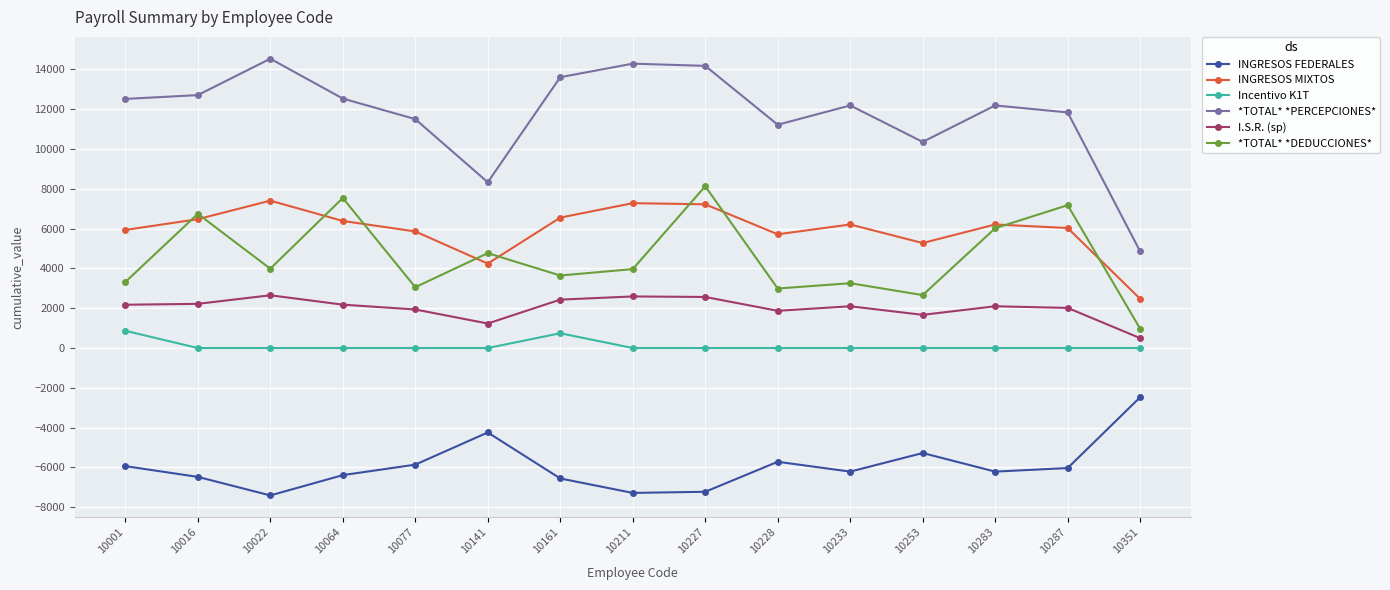

At which label does I.S.R. (sp) first exceed 2099?

10001